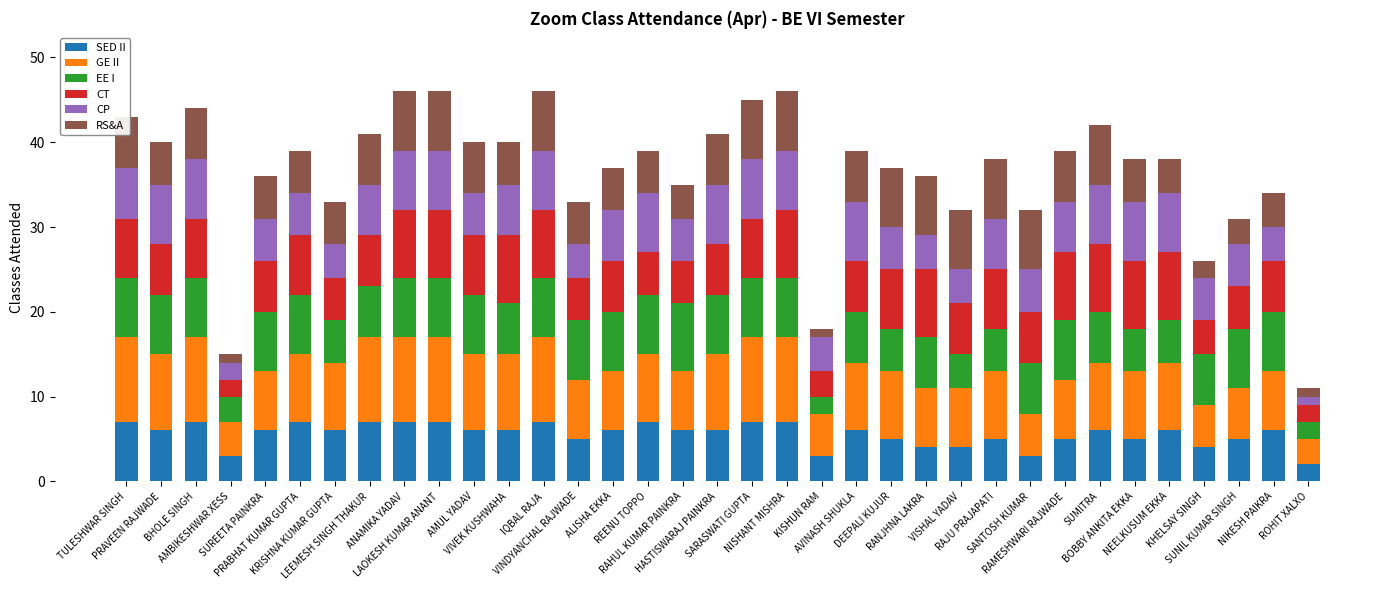

What is the average value of the SED II series?

6